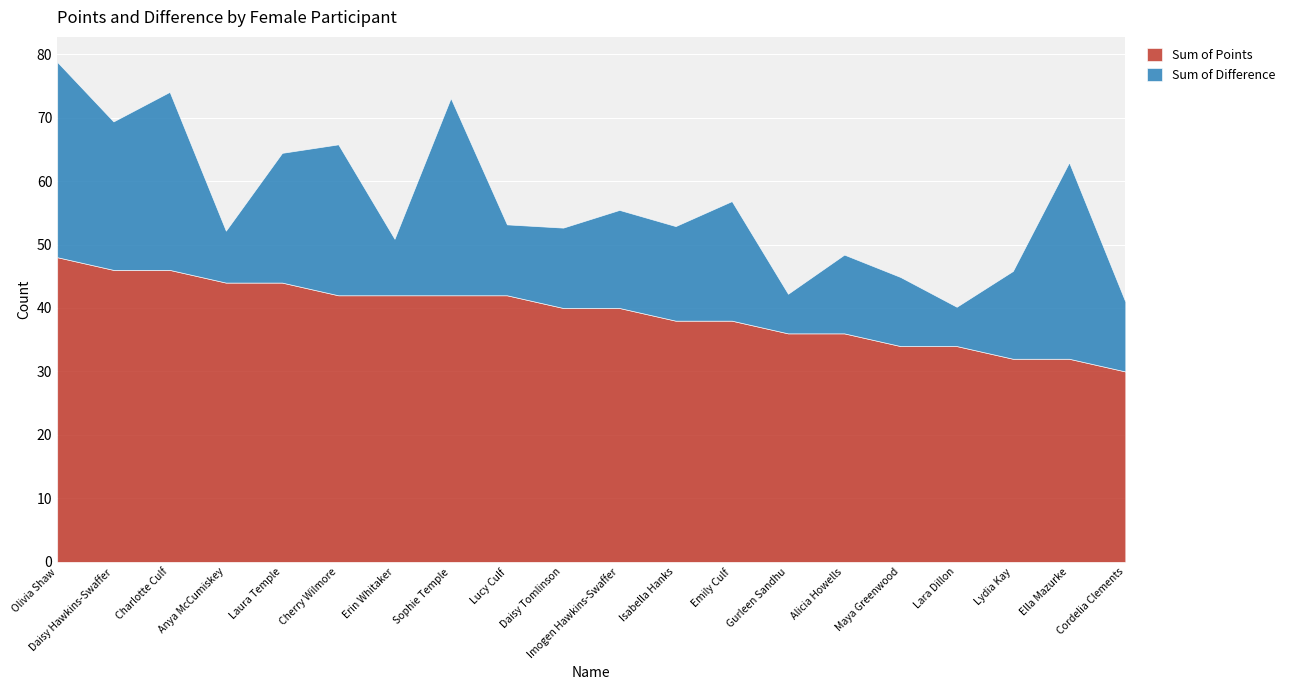

At which label does Sum of Points reach its minimum?

Cordelia Clements